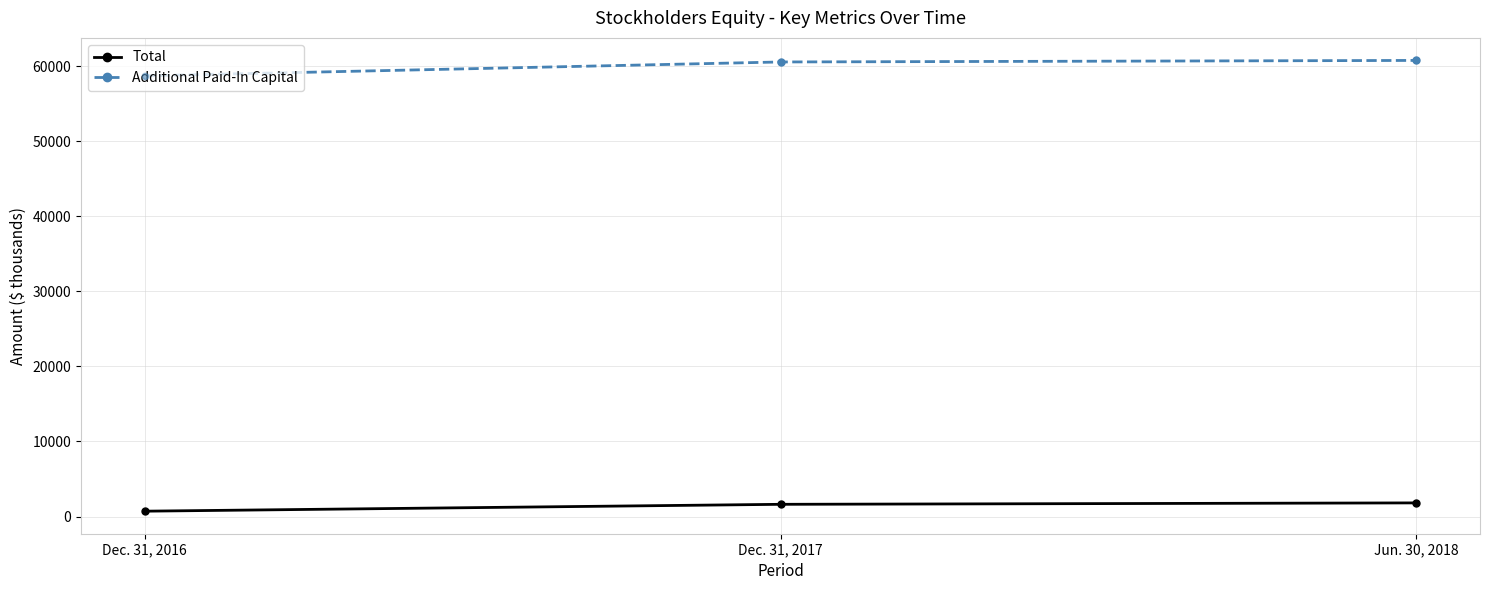

What is the label of the 1st point from the left?

Dec. 31, 2016